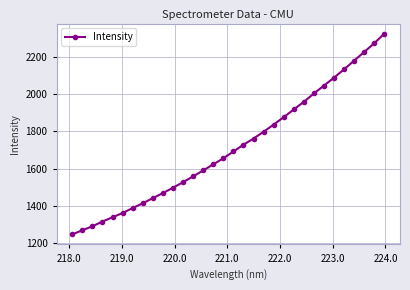

What is the greatest value displayed?

2327.5